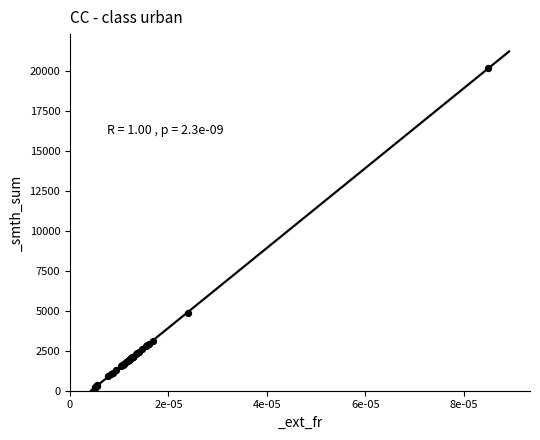

What Y value in the scatter plot is closest to 10200?

4876.3